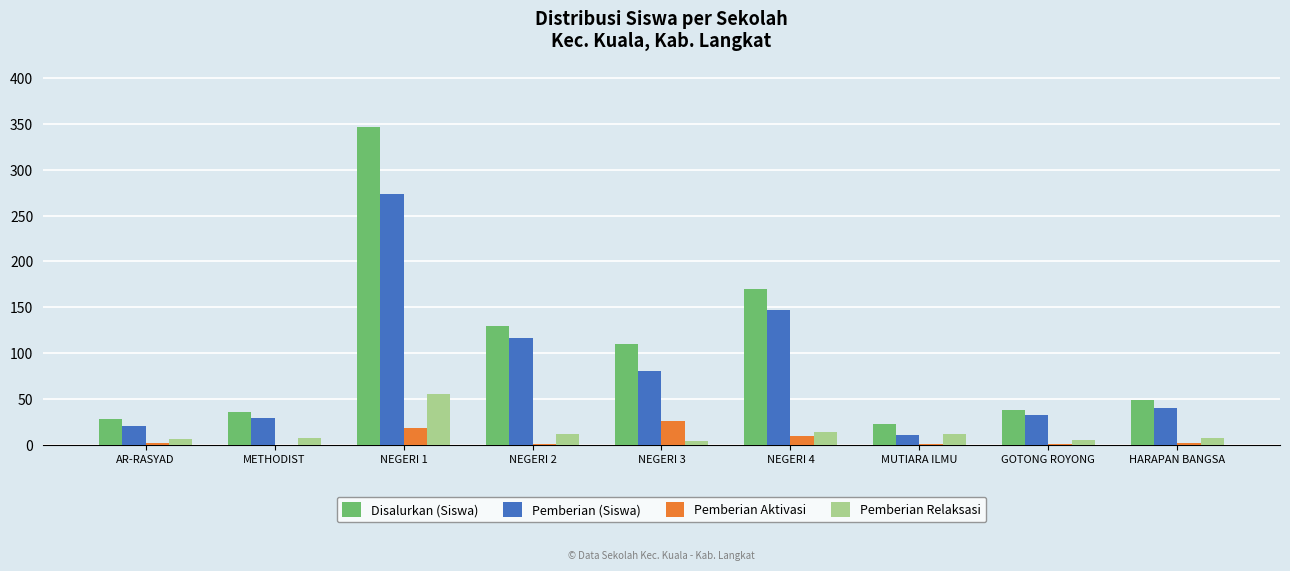

How many categories are shown in the chart?

9